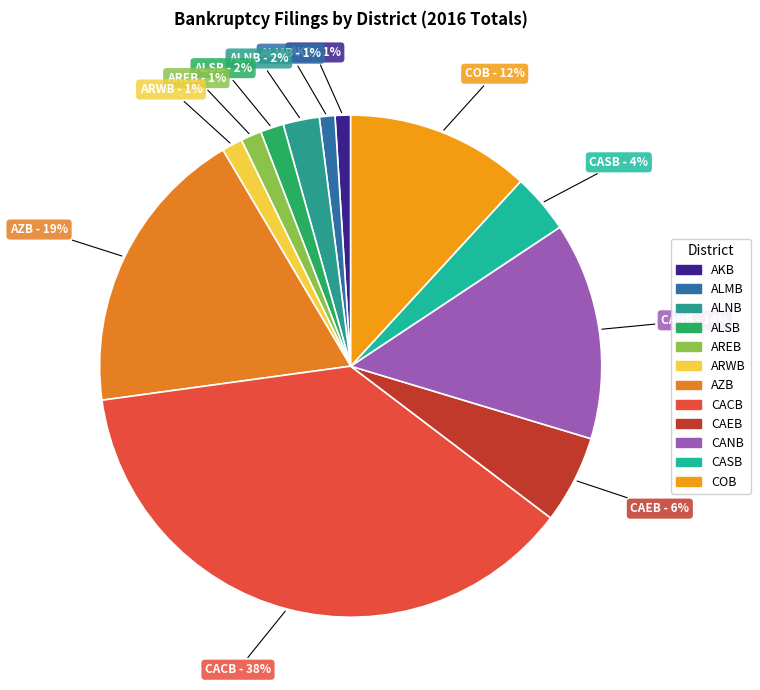

Count the number of slices in the pie.

12